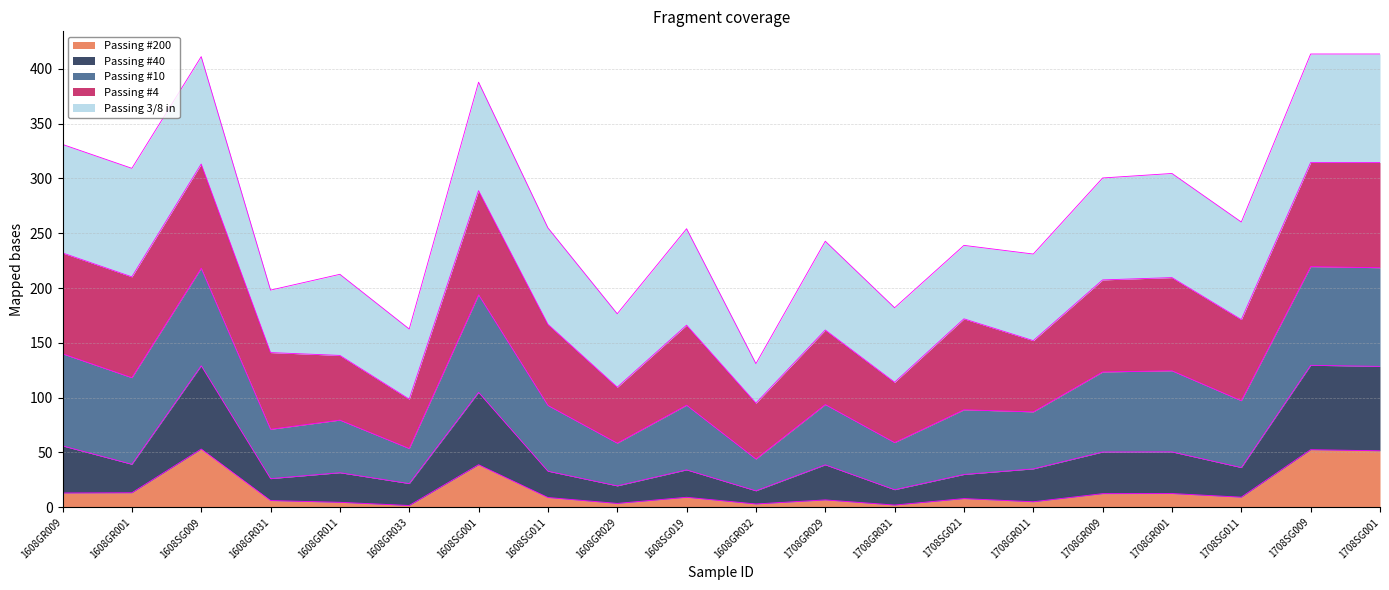

What is the sum of the Passing #40 values at 1708GR029 and 1708SG001?

167.2